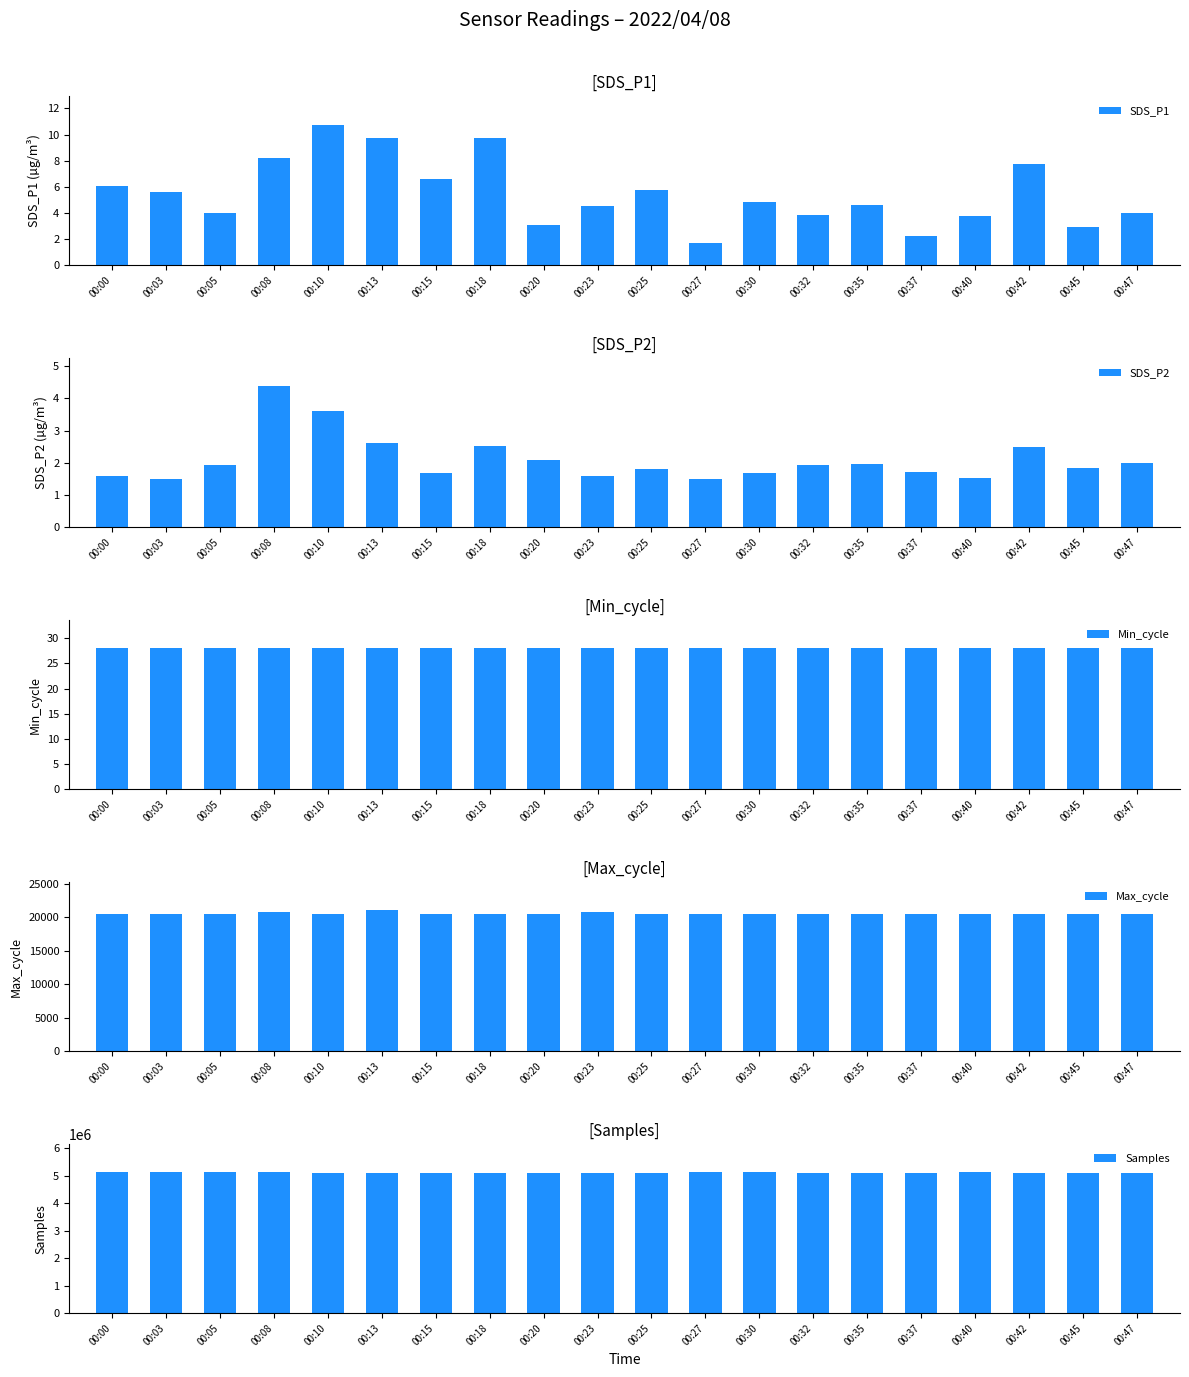

What is the value of the Max_cycle bar at the 13th from the left?

20441